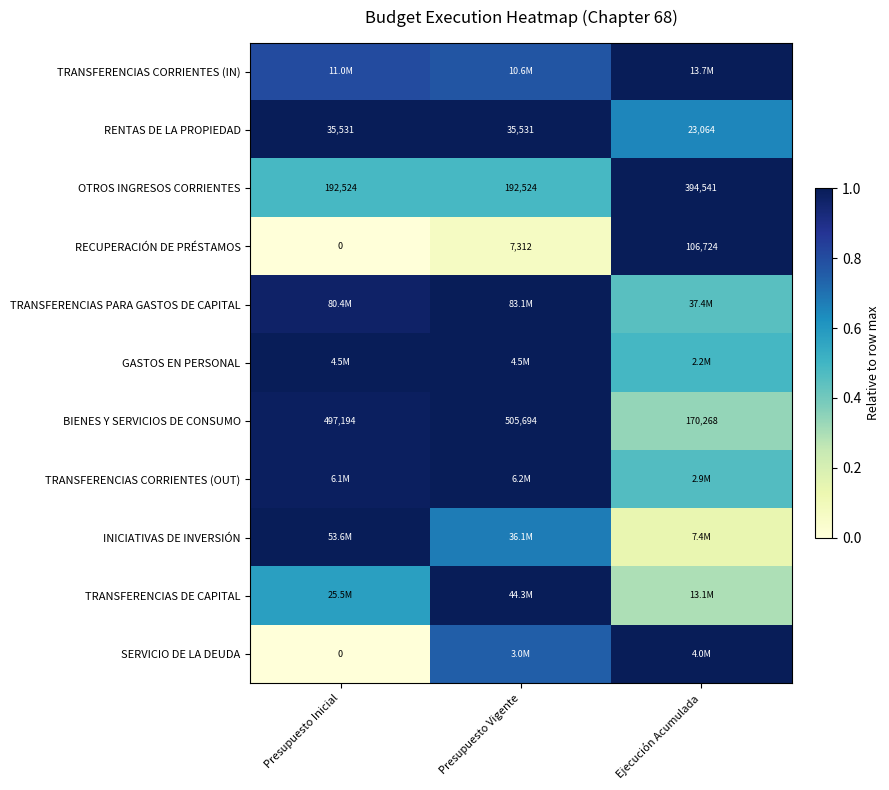

Where is RENTAS DE LA PROPIEDAD nearest to the value 29297?

Ejecución Acumulada